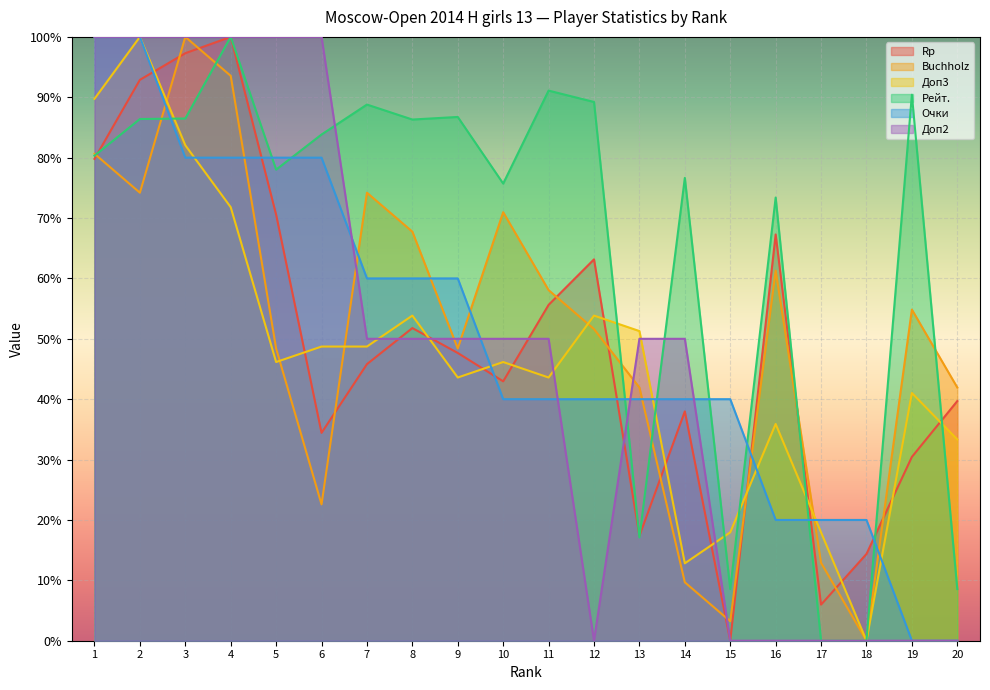

Is the value of Очки at 17 greater than the value of Рейт. at 10?

No